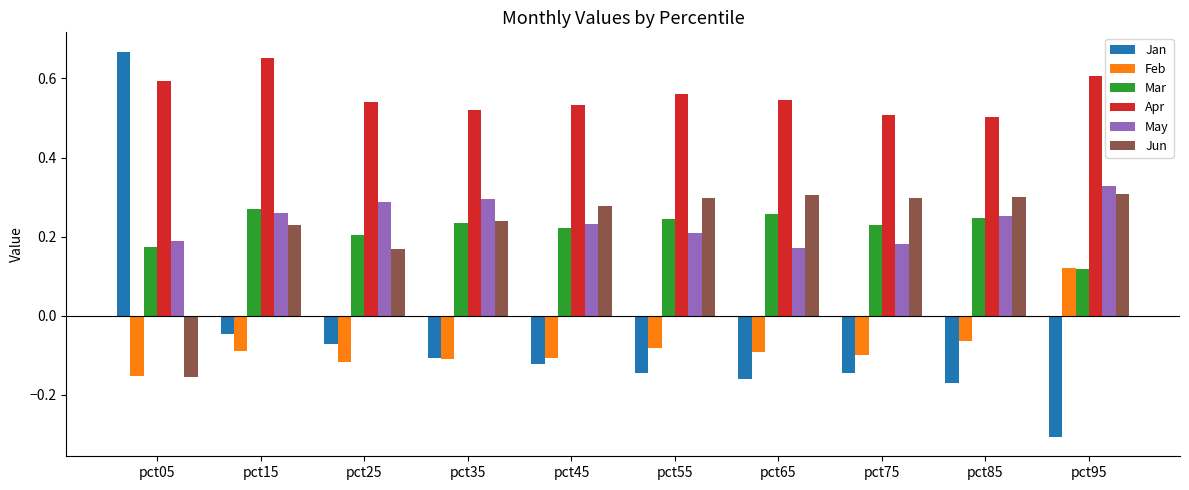

Is the value of Feb at pct05 greater than the value of Mar at pct65?

No